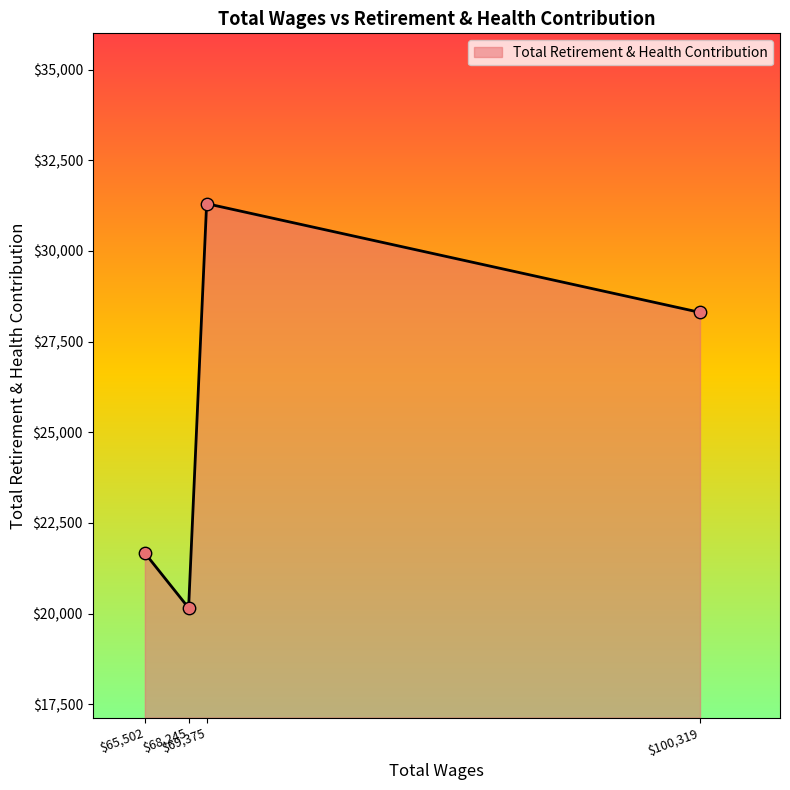

How many interior local peaks (higher than both neighbors) does the data have?

1